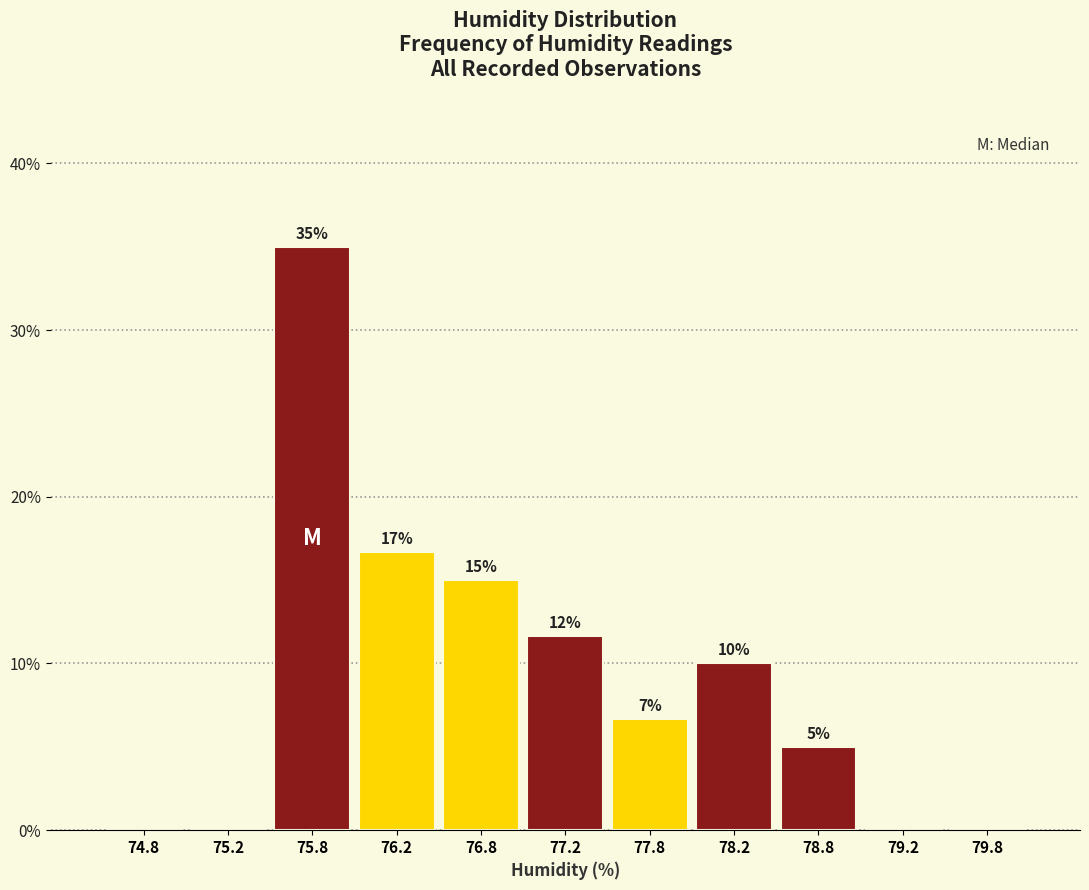

Which range on the x-axis has the tallest bar?

75.5 to 76.0